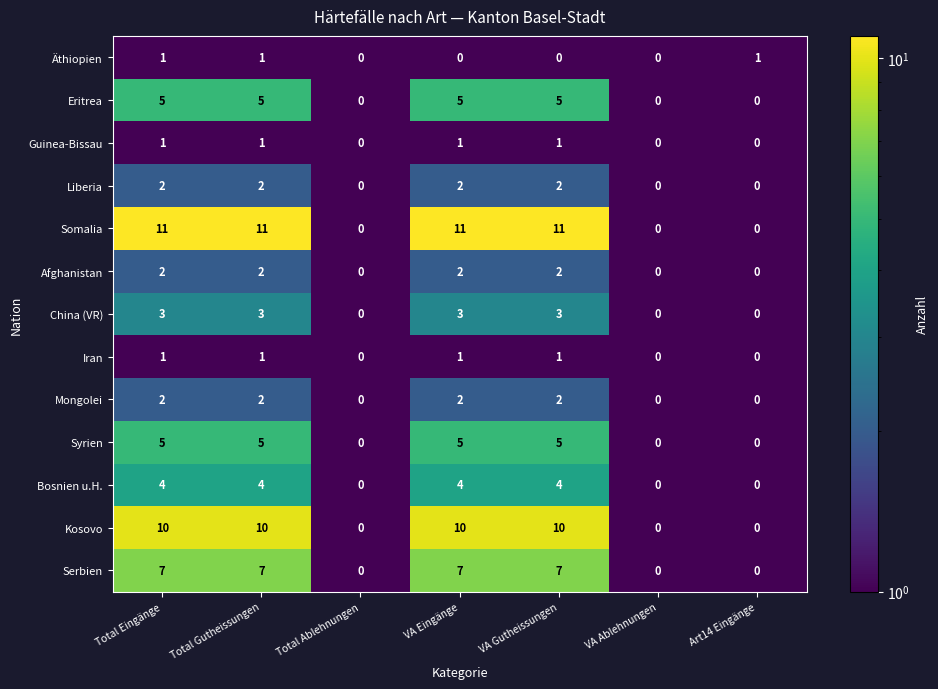

True or false: Serbien has a value of -4 at Art14 Eingänge.

False